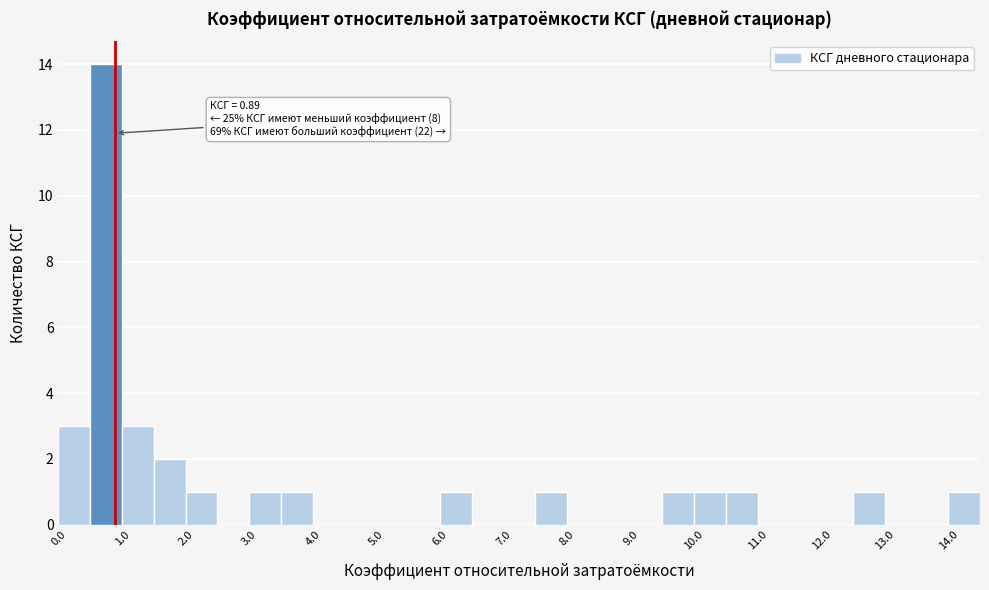

Over which range of the x-axis is the bar tallest?

0.5 to 1.0